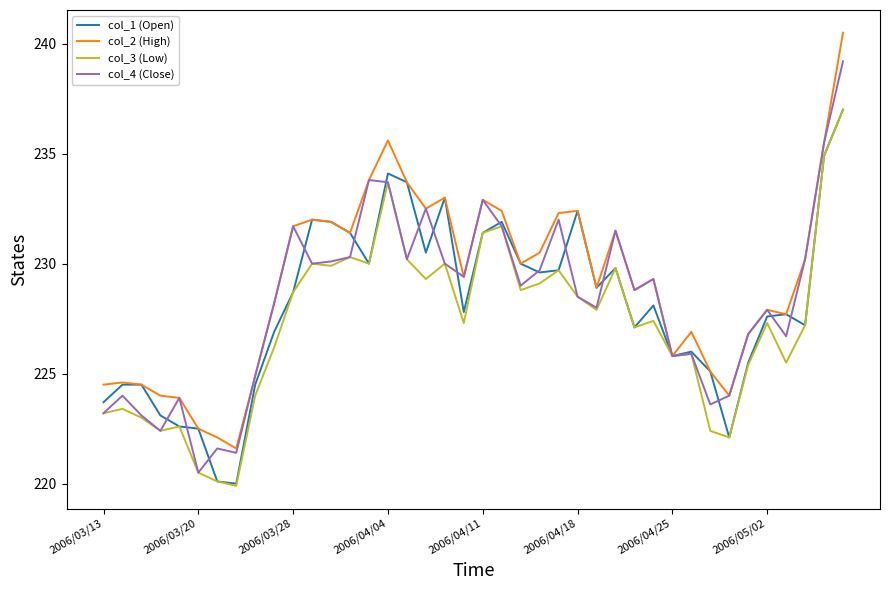

What is the smallest value displayed?

219.9